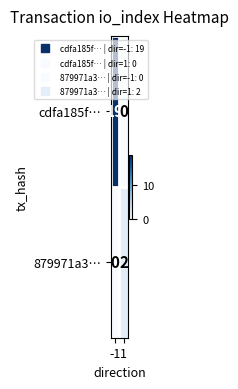

Reading right to left, extract all data points from this chart.

cdfa185f…: 0	19
879971a3…: 2	0